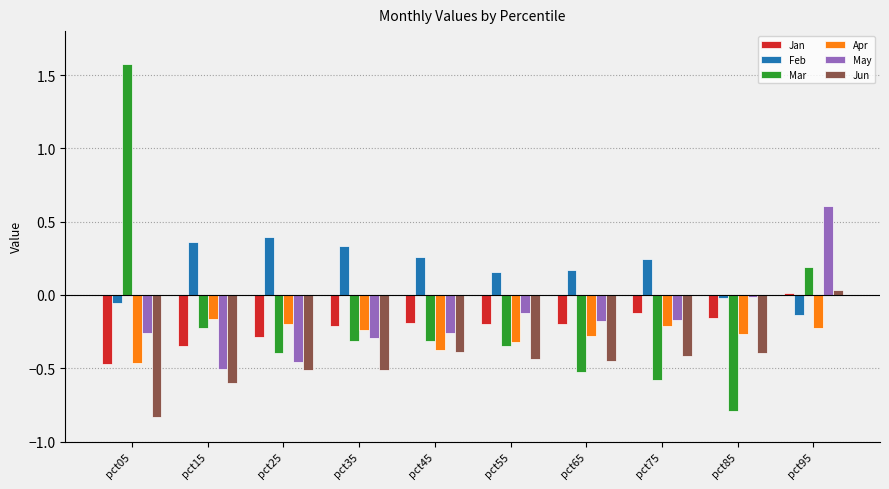

Which series has the widest spread of values?

Mar